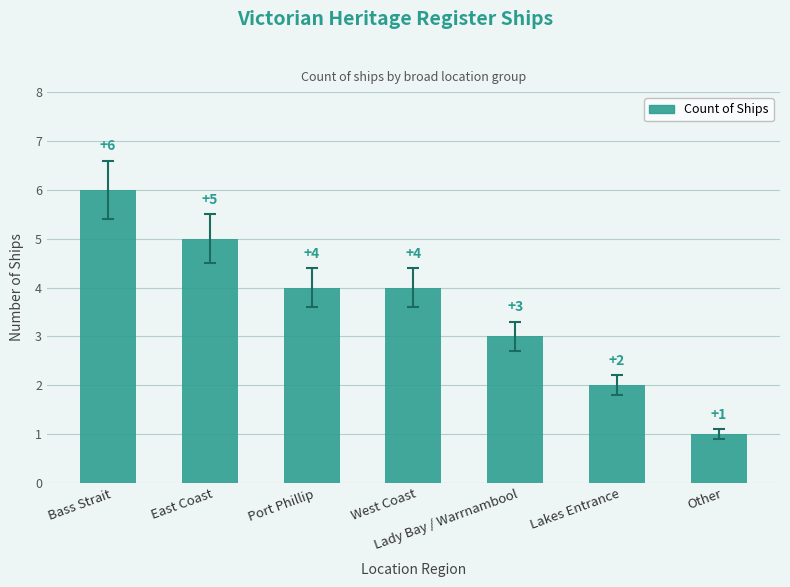

What is the sum of all values?

25